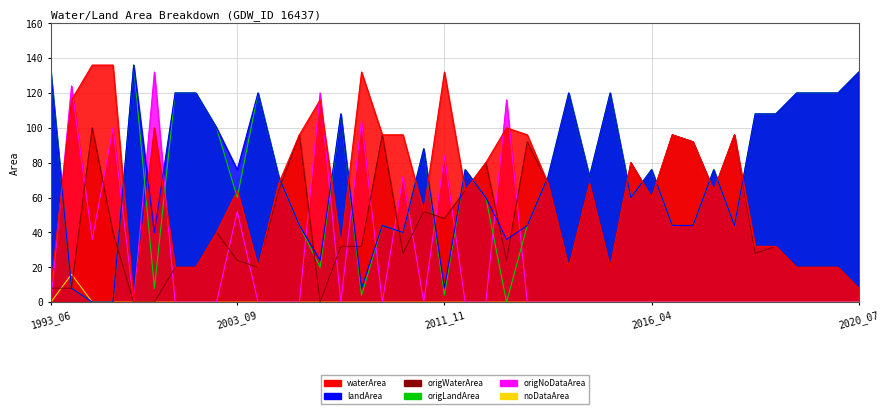

Which series has the widest spread of values?

waterArea